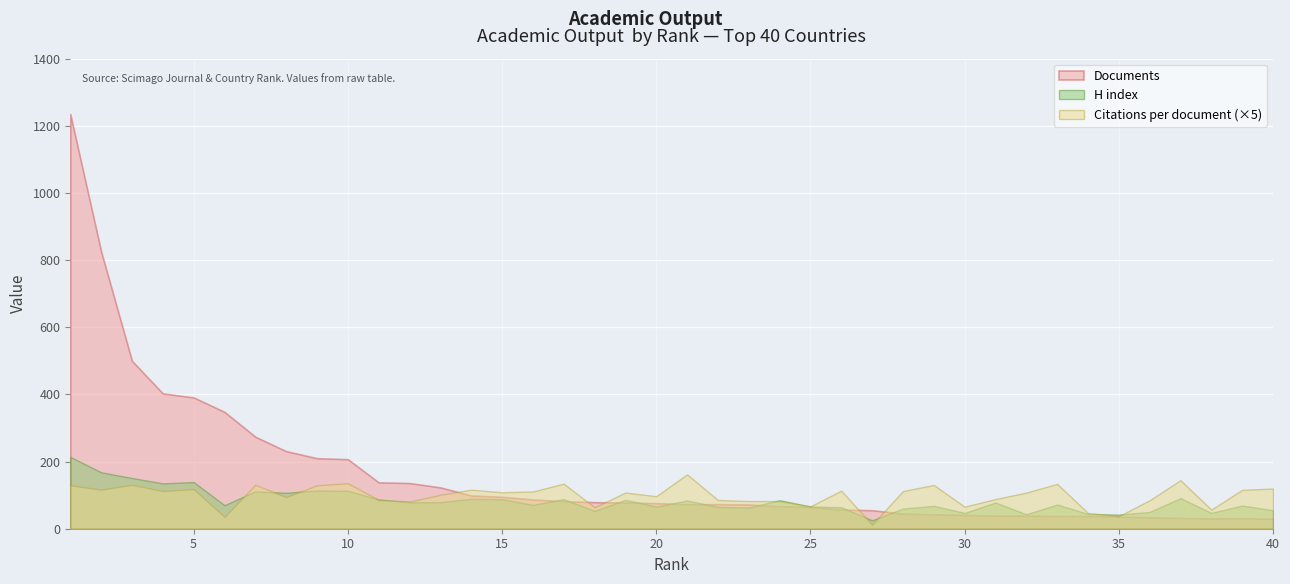

What is the sum of the Documents values at 25 and 8?

296.0